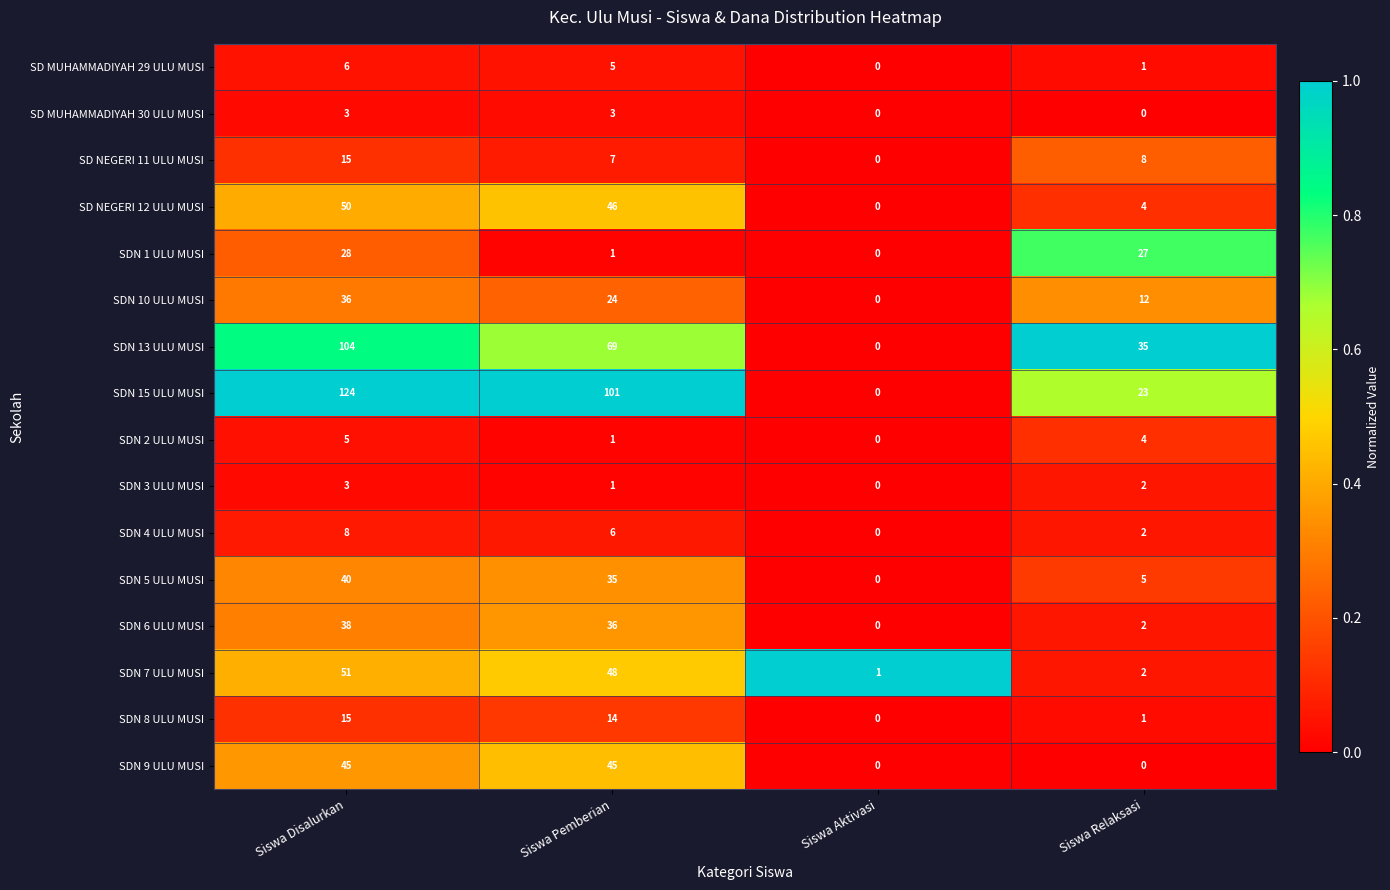

True or false: SDN 6 ULU MUSI has a value of 36 at Siswa Pemberian.

True